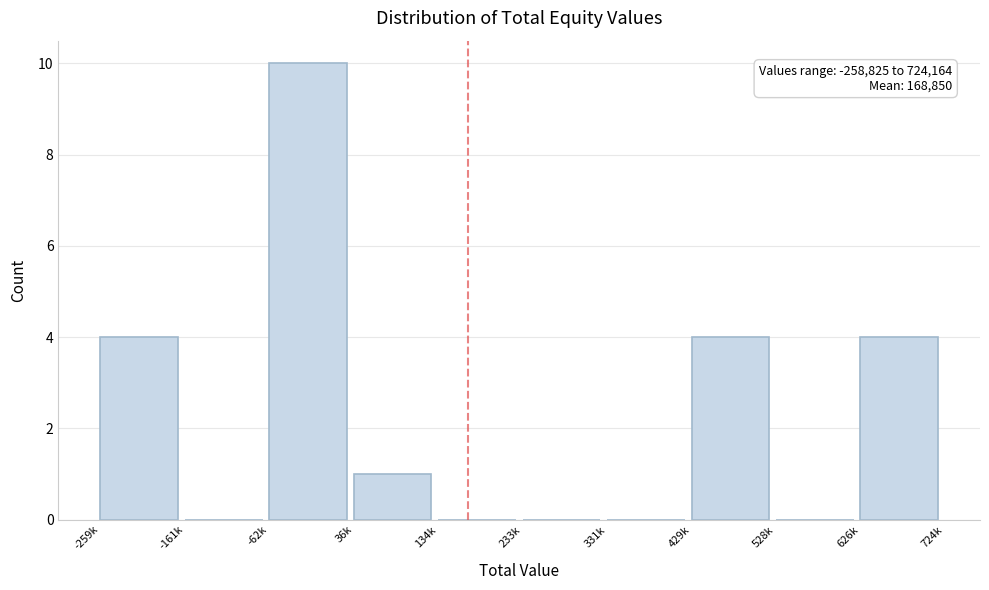

Reading right to left, transcribe all the data shown in this chart.

626k=4	528k=0	429k=4	331k=0	233k=0	134k=0	36k=1	-62k=10	-161k=0	-259k=4